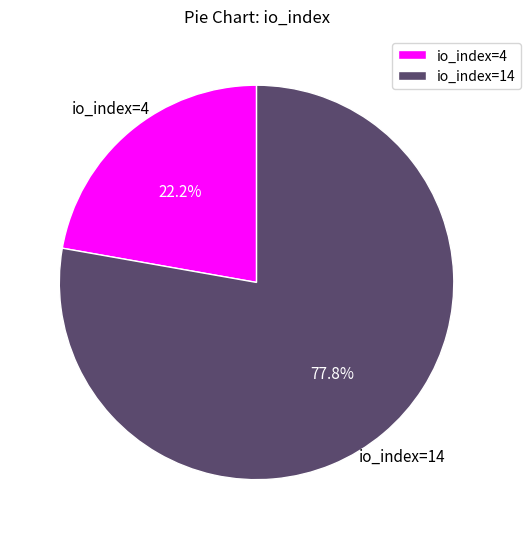

Which slice represents more than half of the pie?

io_index=14